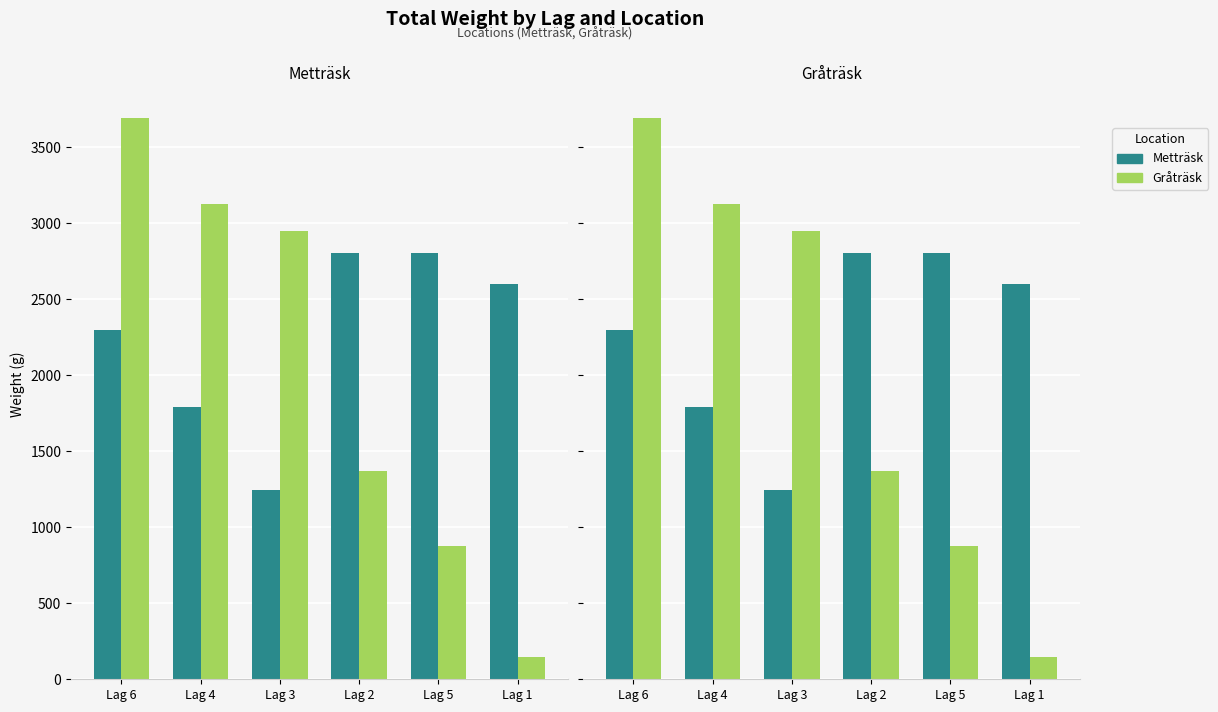

What is the difference between the second highest and minimum values in the Gråträsk series?

2984